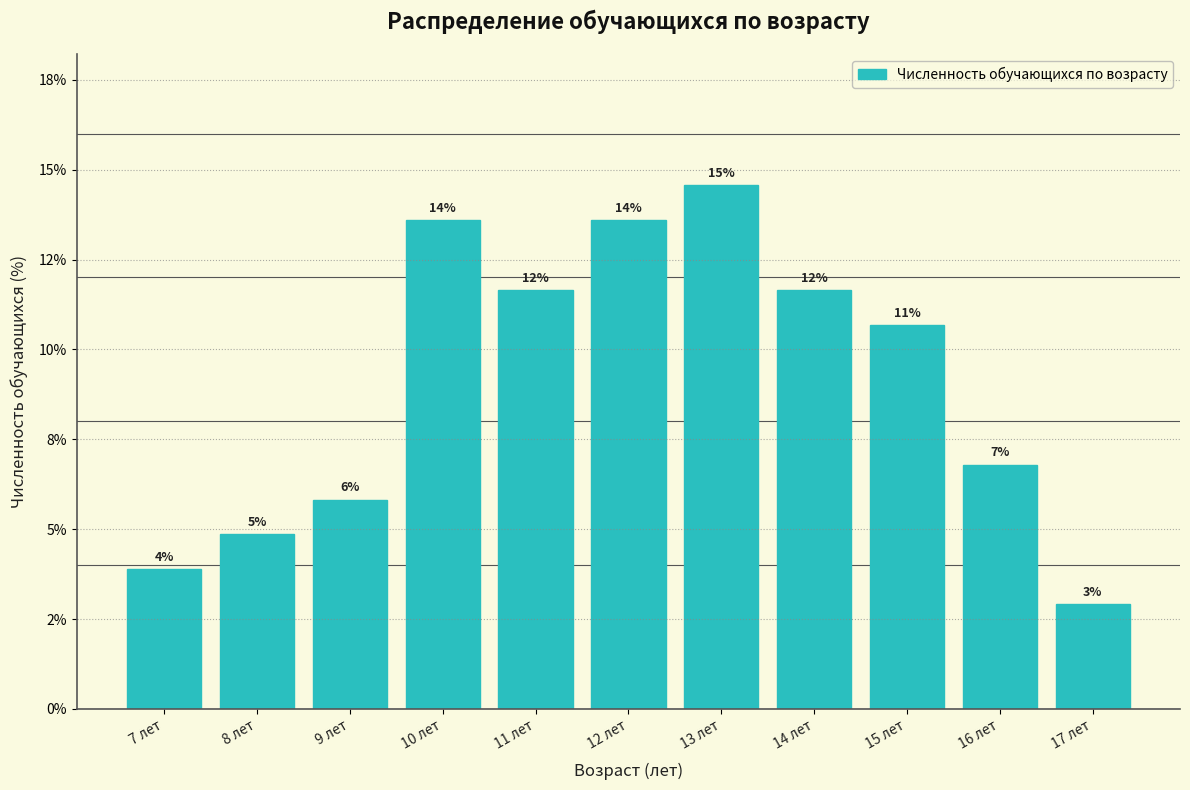

Are the bars horizontal?

No